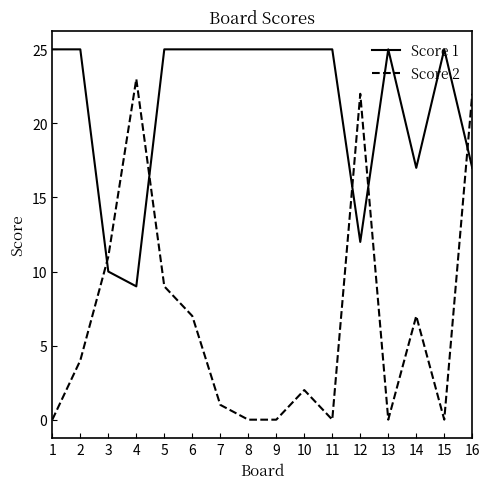

Reading right to left, extract all data points from this chart.

Score 1: 17	25	17	25	12	25	25	25	25	25	25	25	9	10	25	25
Score 2: 22	0	7	0	22	0	2	0	0	1	7	9	23	11	4	0